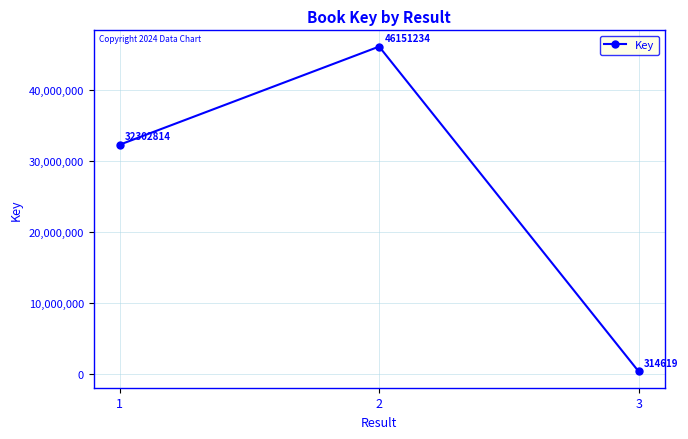

Which label corresponds to the largest value in the chart?

2